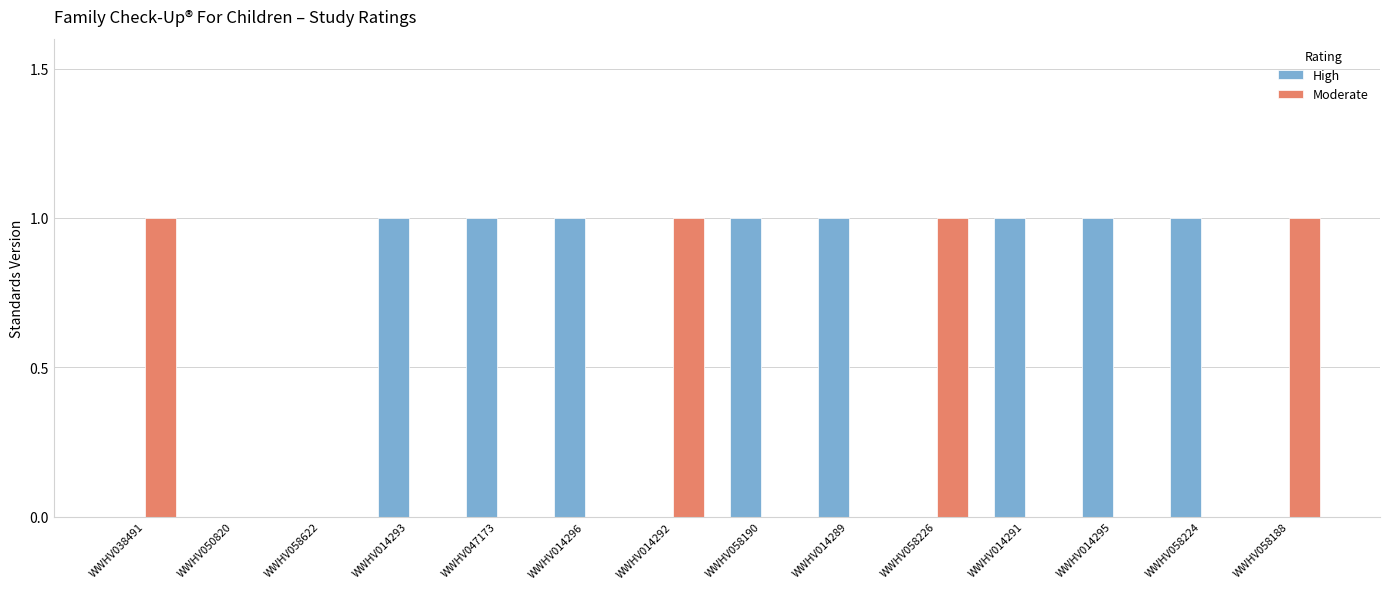

Is the value of High at WWHV014292 greater than the value of Moderate at WWHV038491?

No